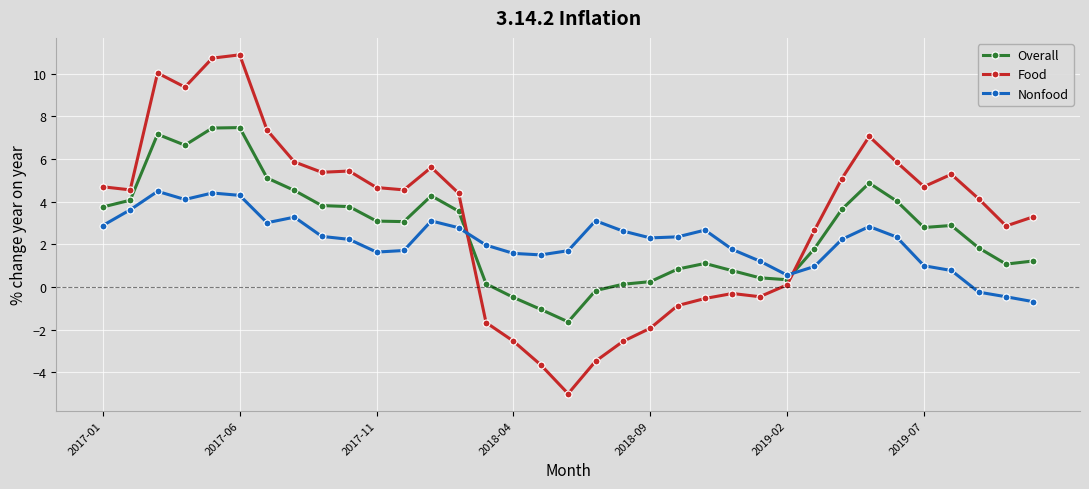

Which series has the largest range (max minus min)?

Food